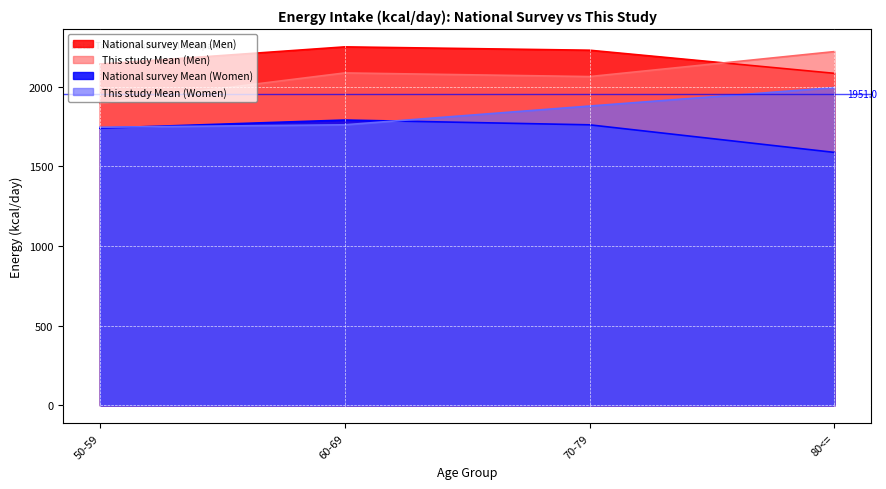

Reading left to right, extract all data points from this chart.

National survey Mean (Men): 50-59=2141.0	60-69=2249.0	70-79=2228.0	80<==2083.0
This study Mean (Men): 50-59=1894.6	60-69=2085.5	70-79=2062.6	80<==2219.4
National survey Mean (Women): 50-59=1739.0	60-69=1790.0	70-79=1760.0	80<==1587.0
This study Mean (Women): 50-59=1744.9	60-69=1760.2	70-79=1877.8	80<==1993.6